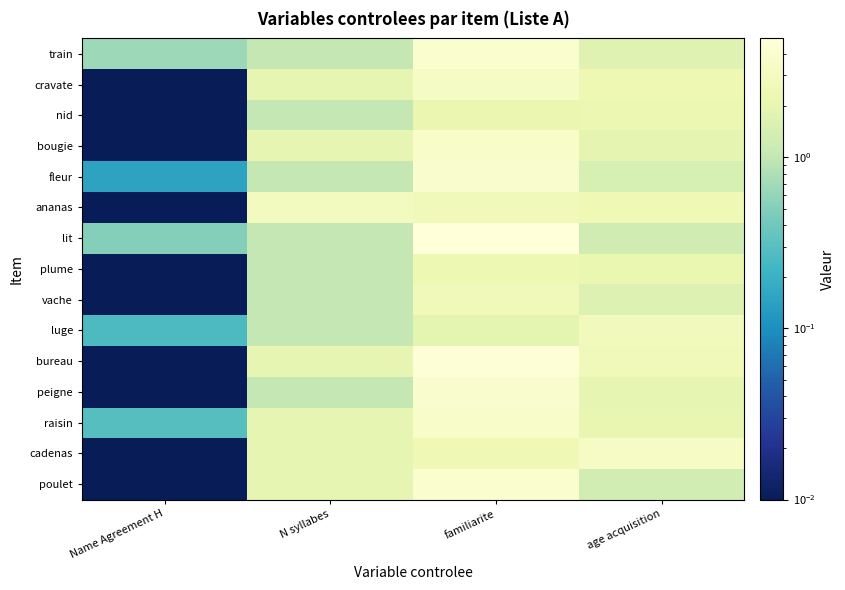

Reading right to left, transcribe all the data shown in this chart.

train: age acquisition=1.7	familiarite=4.0	N syllabes=1.0	Name Agreement H=0.7
cravate: age acquisition=2.4	familiarite=3.3	N syllabes=2.0	Name Agreement H=0.0
nid: age acquisition=2.2	familiarite=2.2	N syllabes=1.0	Name Agreement H=0.0
bougie: age acquisition=2.0	familiarite=3.6	N syllabes=2.0	Name Agreement H=0.0
fleur: age acquisition=1.4	familiarite=3.9	N syllabes=1.0	Name Agreement H=0.1
ananas: age acquisition=2.5	familiarite=2.7	N syllabes=3.0	Name Agreement H=0.0
lit: age acquisition=1.2	familiarite=4.9	N syllabes=1.0	Name Agreement H=0.5
plume: age acquisition=2.2	familiarite=2.3	N syllabes=1.0	Name Agreement H=0.0
vache: age acquisition=1.6	familiarite=2.6	N syllabes=1.0	Name Agreement H=0.0
luge: age acquisition=2.8	familiarite=1.9	N syllabes=1.0	Name Agreement H=0.3
bureau: age acquisition=2.6	familiarite=4.6	N syllabes=2.0	Name Agreement H=0.0
peigne: age acquisition=2.0	familiarite=3.9	N syllabes=1.0	Name Agreement H=0.0
raisin: age acquisition=2.0	familiarite=3.6	N syllabes=2.0	Name Agreement H=0.3
cadenas: age acquisition=3.4	familiarite=2.5	N syllabes=2.0	Name Agreement H=0.0
poulet: age acquisition=1.3	familiarite=4.0	N syllabes=2.0	Name Agreement H=0.0